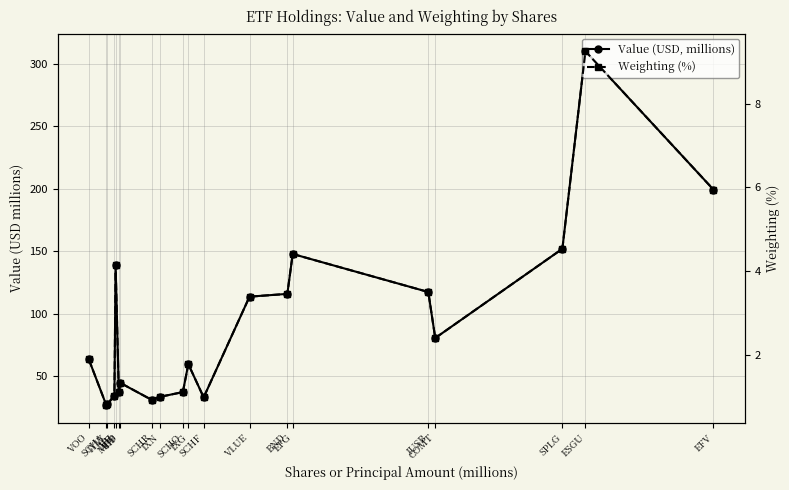

Does the chart have visible grid lines?

Yes